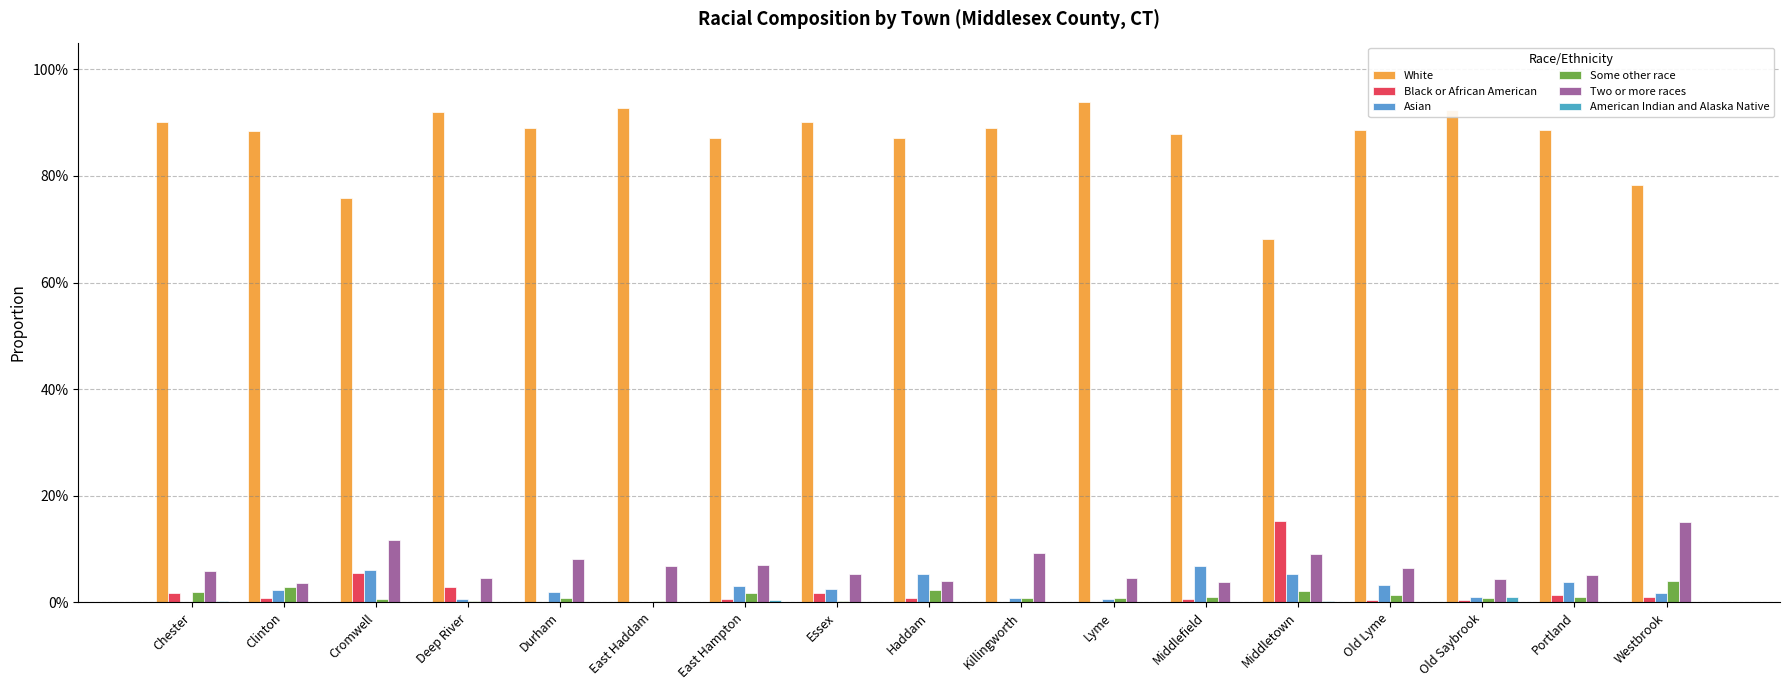

Rank the categories by American Indian and Alaska Native value from highest to lowest.

Old Saybrook, East Hampton, Middletown, Chester, Cromwell, Haddam, Clinton, Deep River, Durham, East Haddam, Essex, Killingworth, Lyme, Middlefield, Old Lyme, Portland, Westbrook